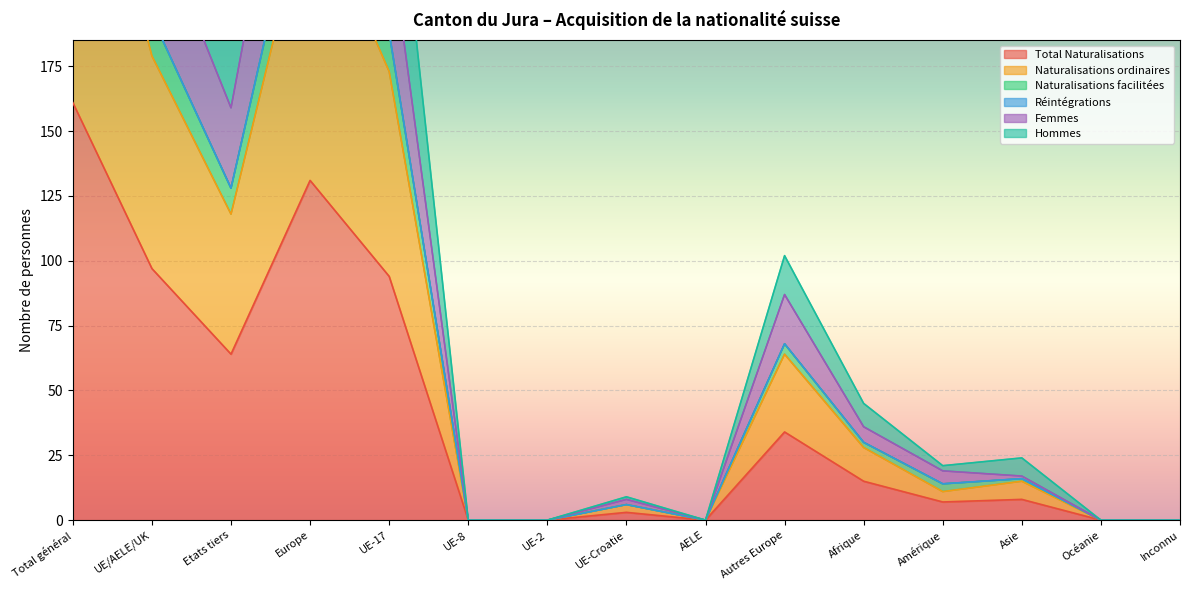

Which category has the highest value in the Total Naturalisations series?

Total général